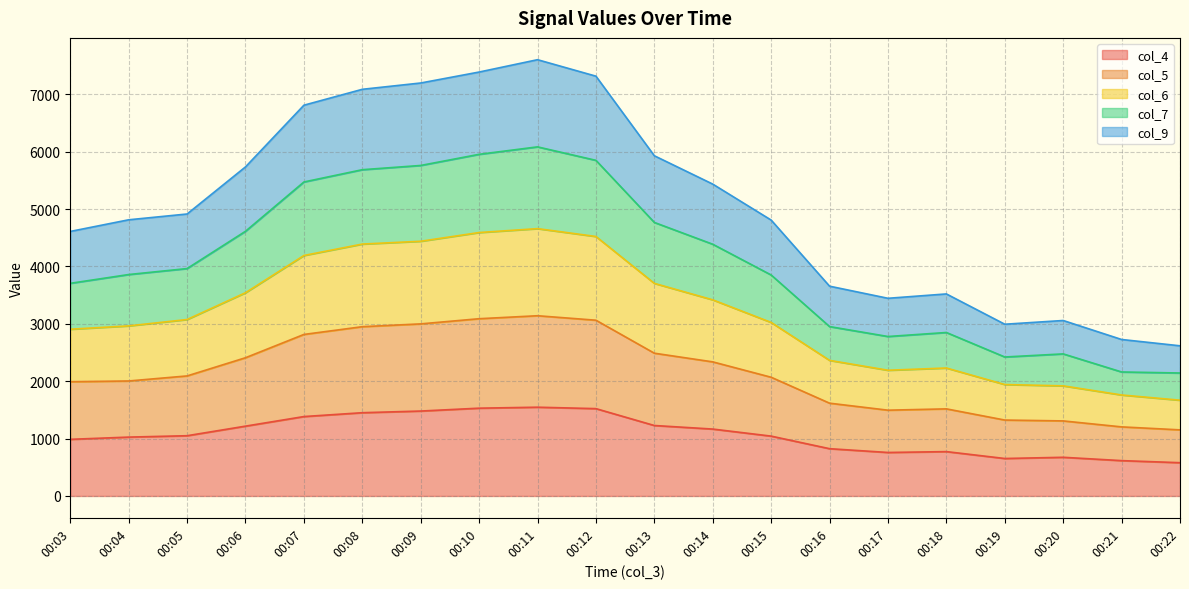

What is the total value across all series at 00:10?

7388